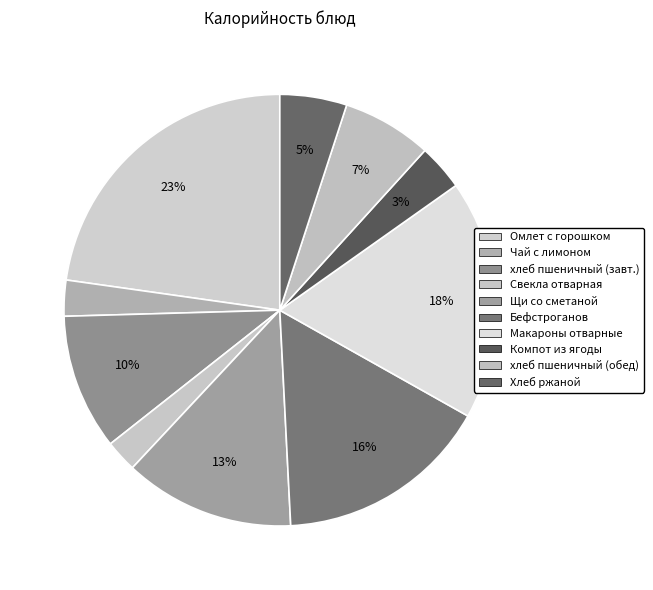

Count the number of slices in the pie.

10